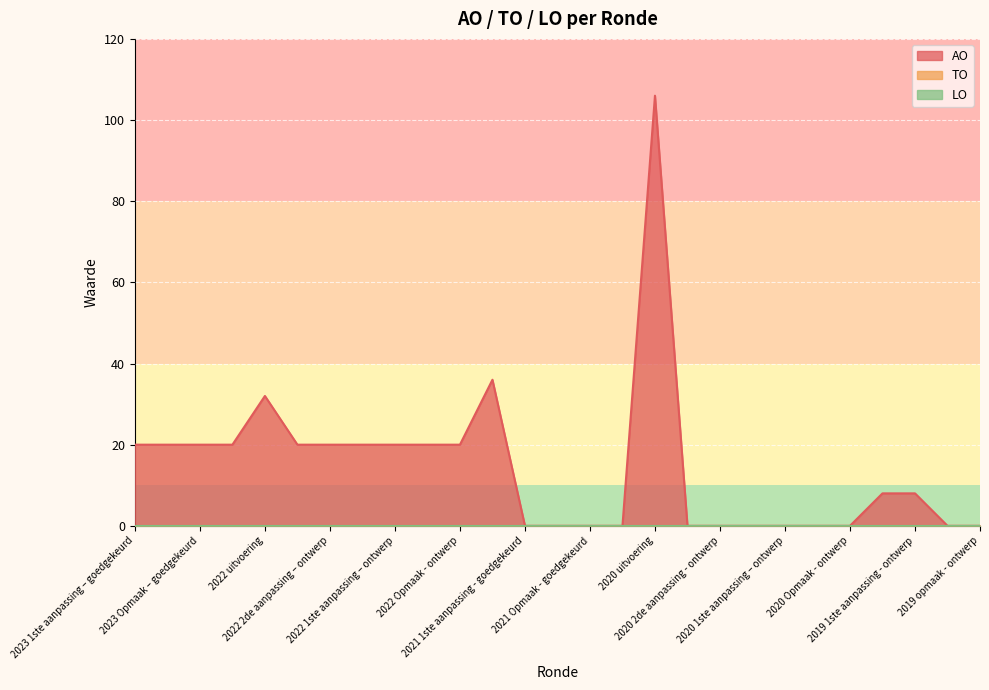

What is the label of the 5th point from the right?

2020 Opmaak - ontwerp